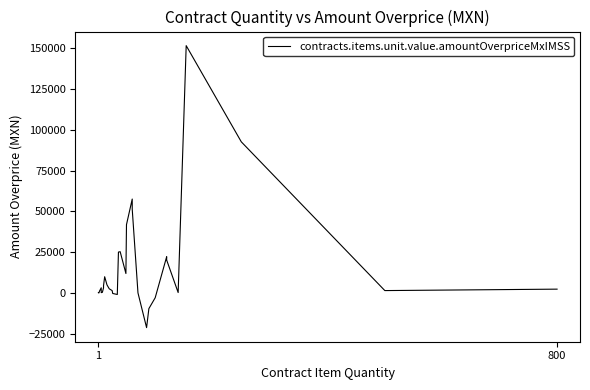

What is the greatest value displayed?

151744.9